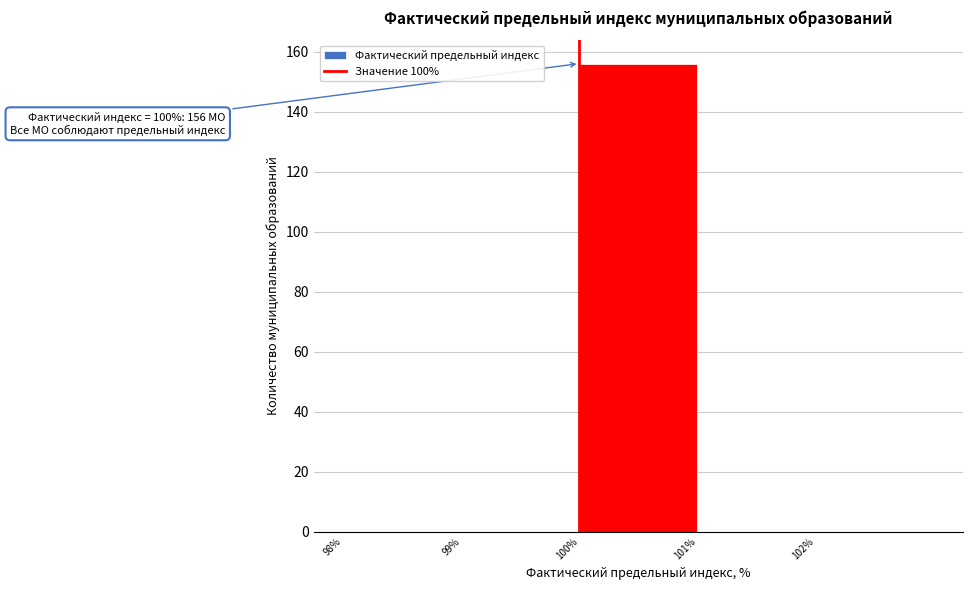

Which range on the x-axis has the tallest bar?

100 to 101